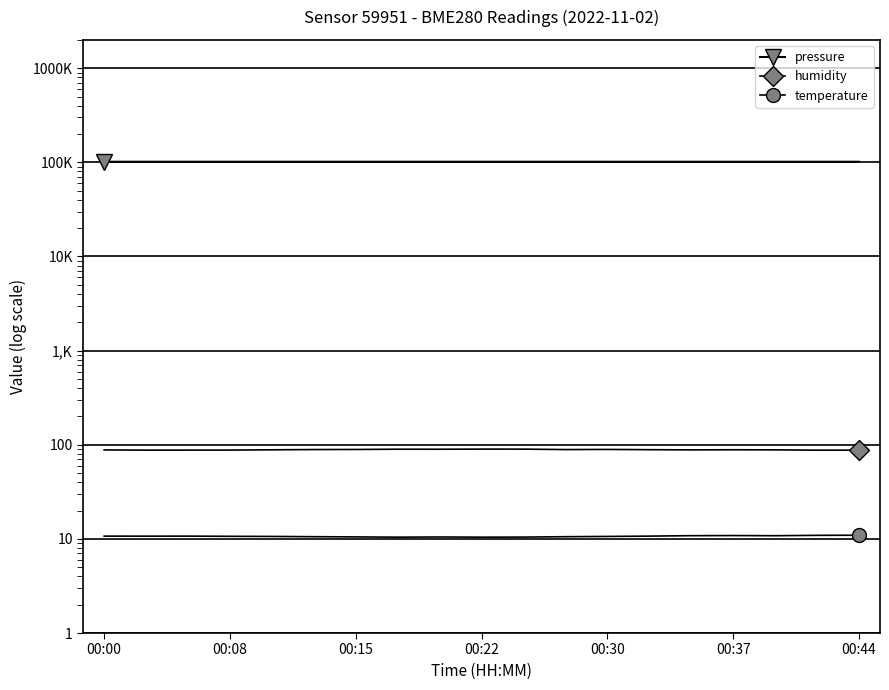

What is the minimum value for temperature?

10.4